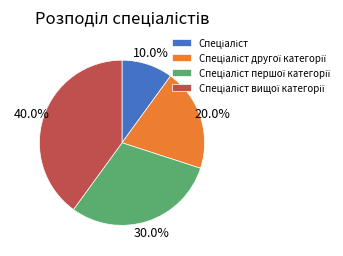

Is there a majority slice in this chart?

No